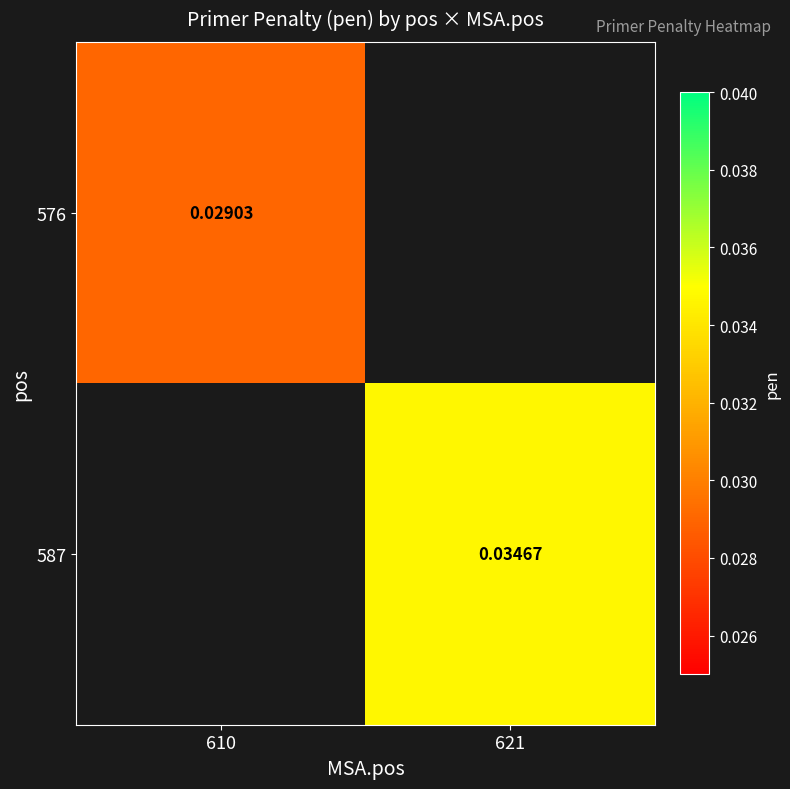

How many values in 576 are above zero?

1